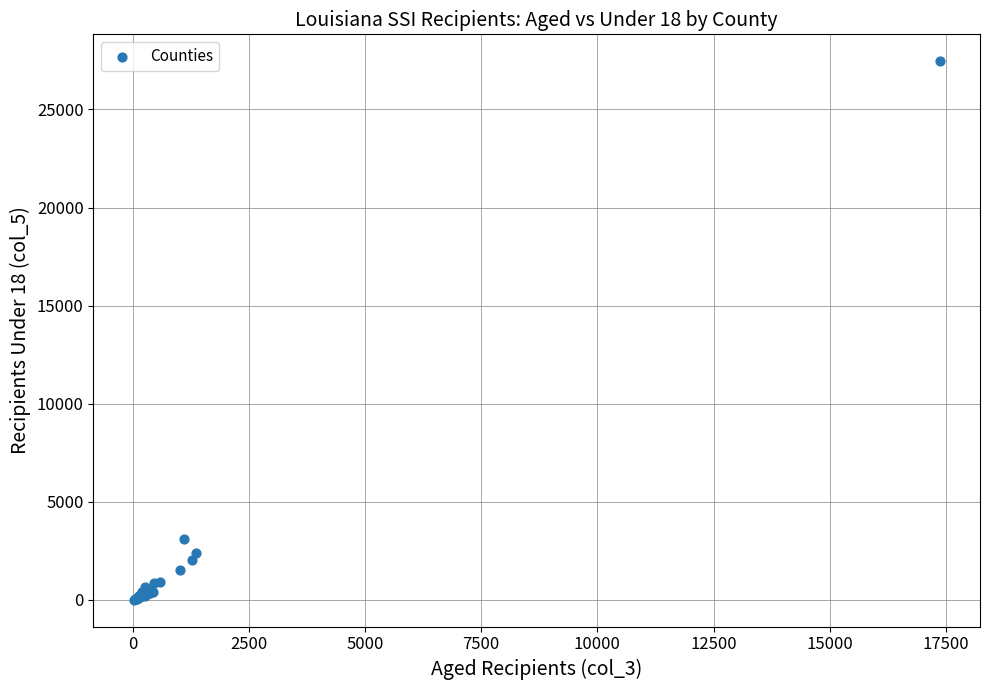

What Y value in the scatter plot is closest to 13735?

3089